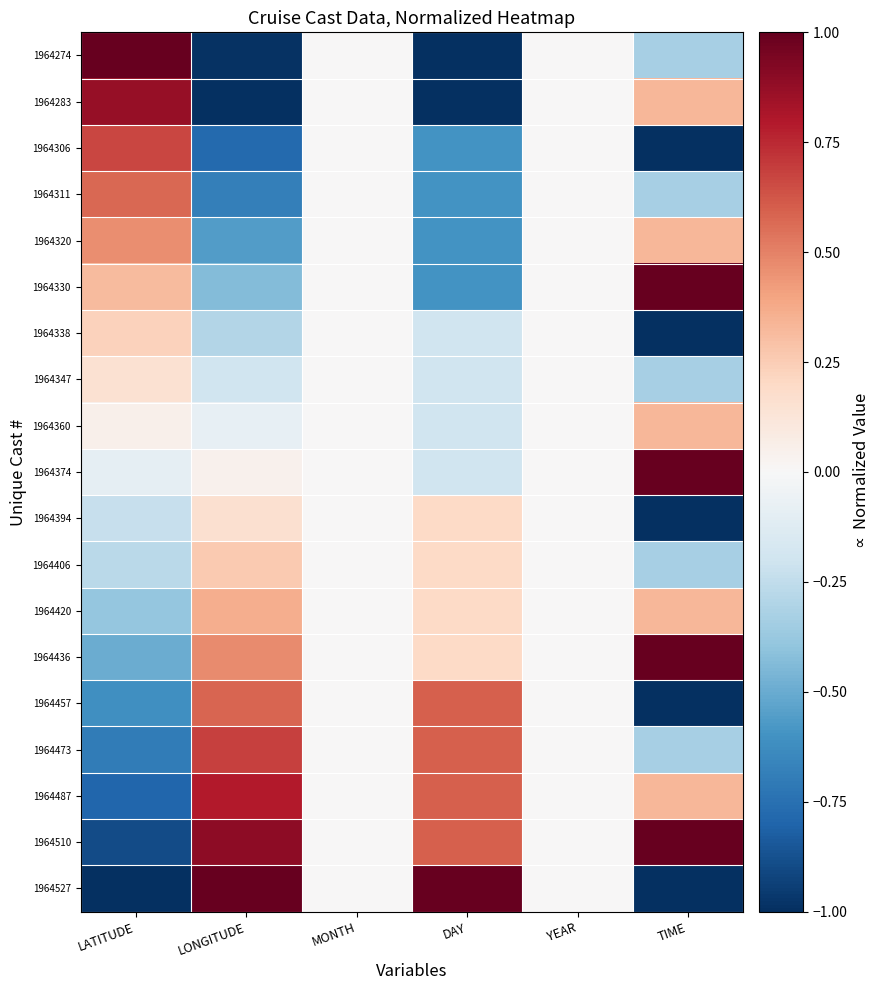

What is the smallest value displayed?

-1.0